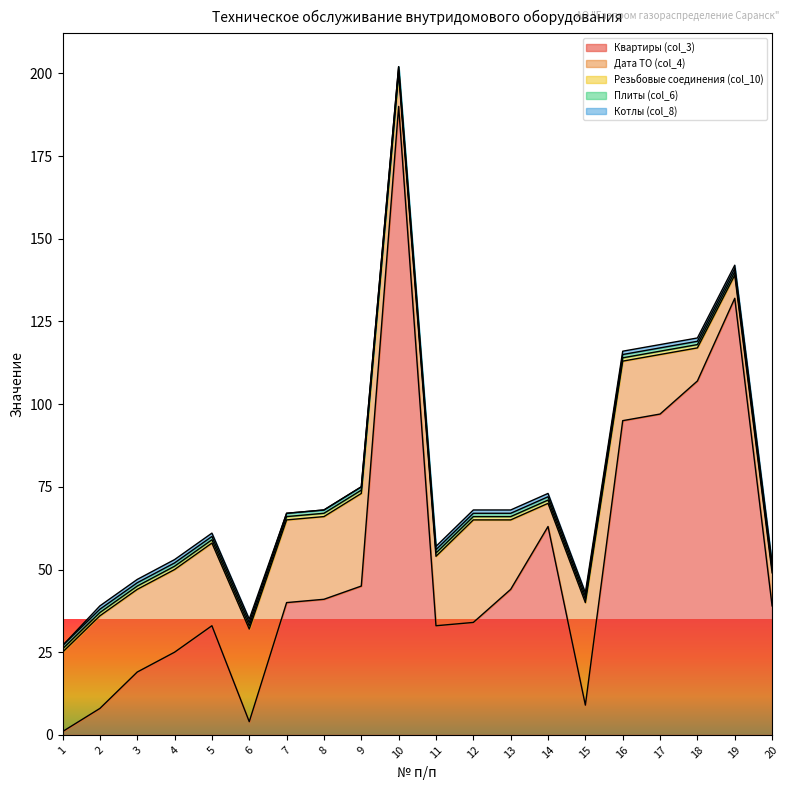

True or false: Квартиры (col_3) and Плиты (col_6) intersect in this chart.

False